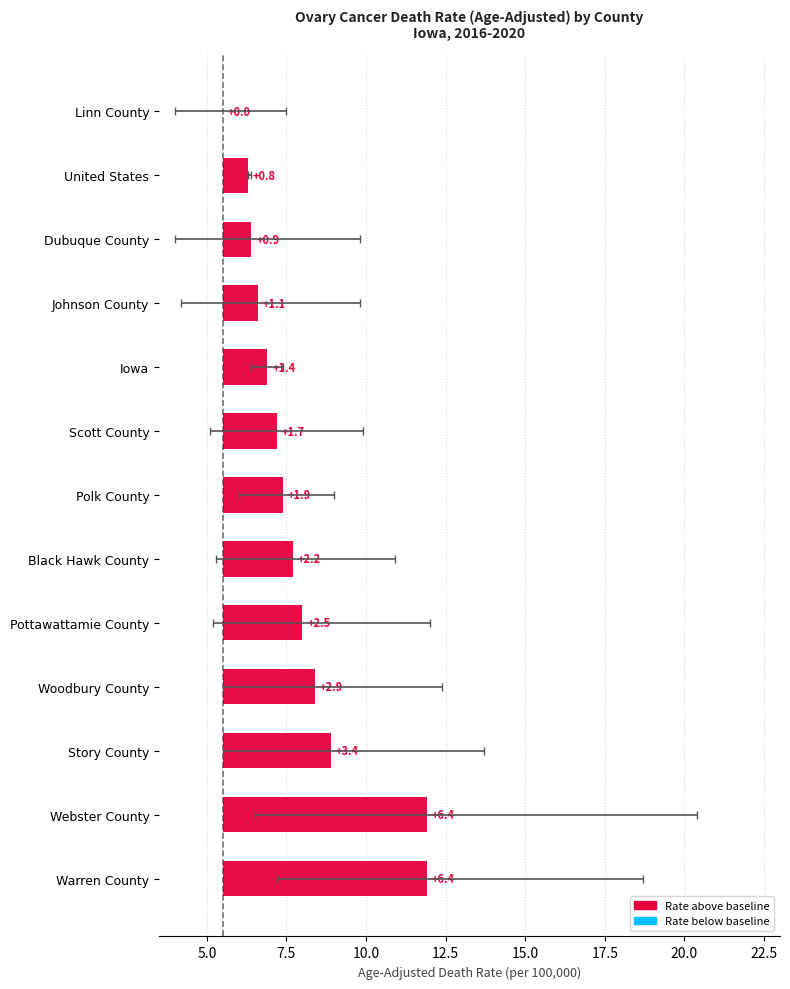

How many data points does each series have?

13